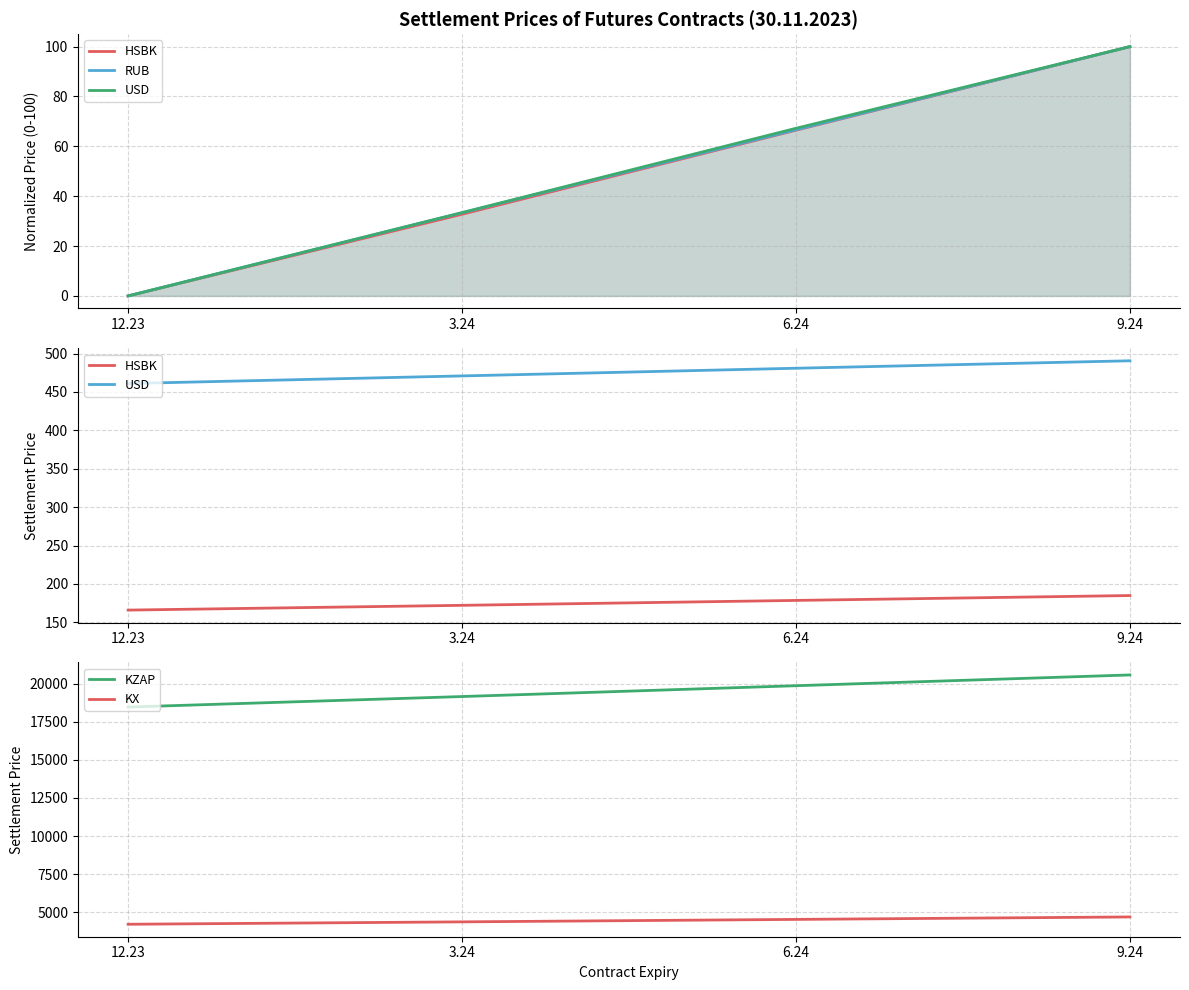

Is the value of KX at 6.24 greater than the value of RUB at 12.23?

Yes